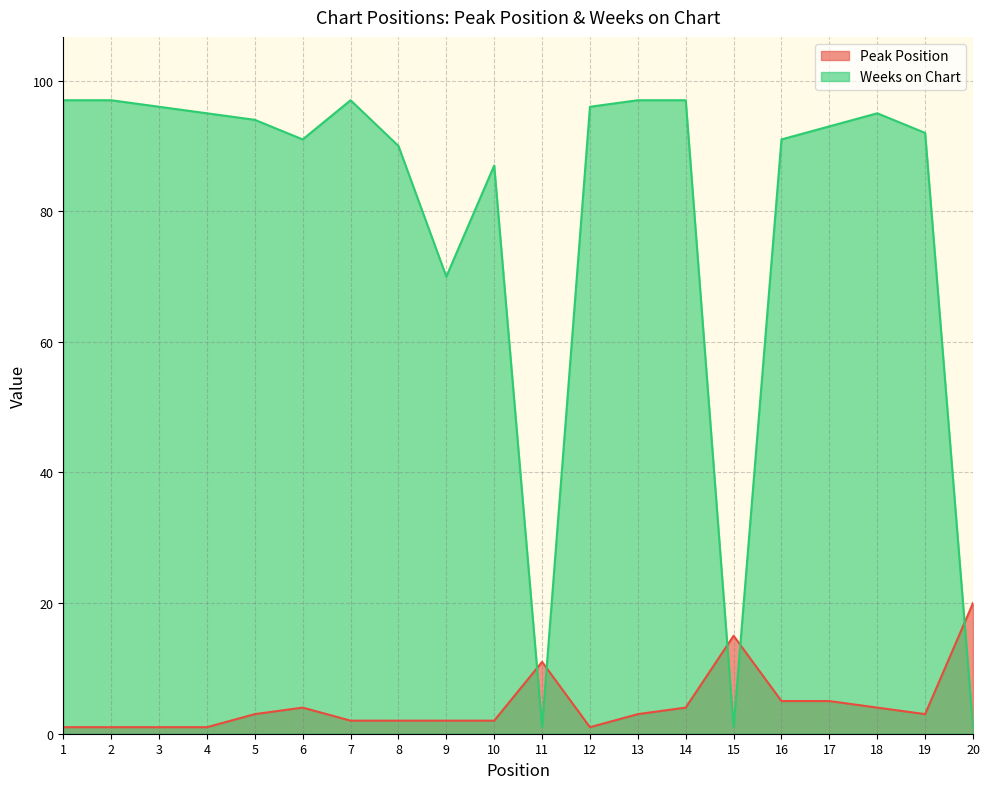

True or false: Weeks on Chart has a value of 95 at 4.

True